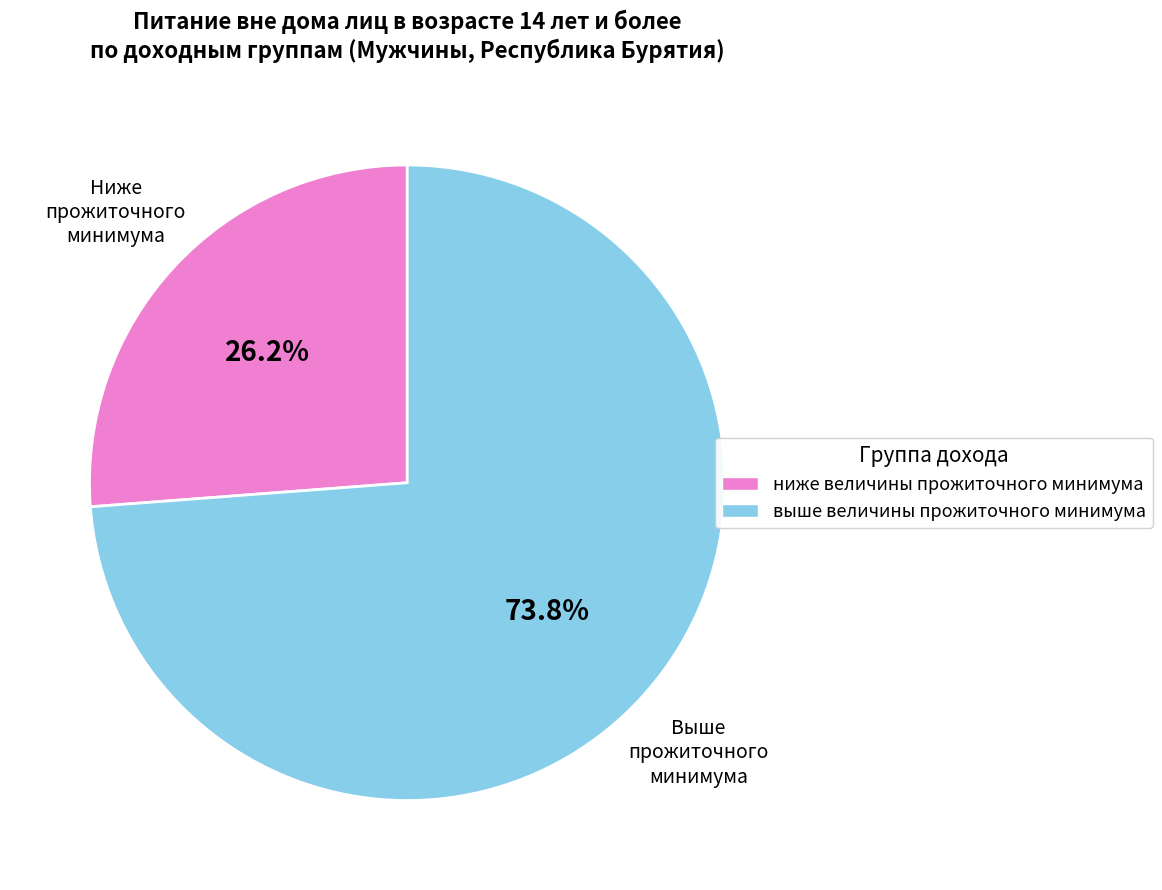

What percentage is the выше величины прожиточного минимума slice, to the nearest percent?

74%